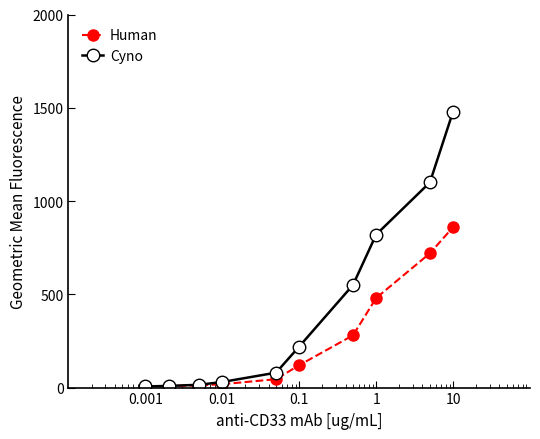

List the series in order of their overall mean, lowest first.

Human, Cyno